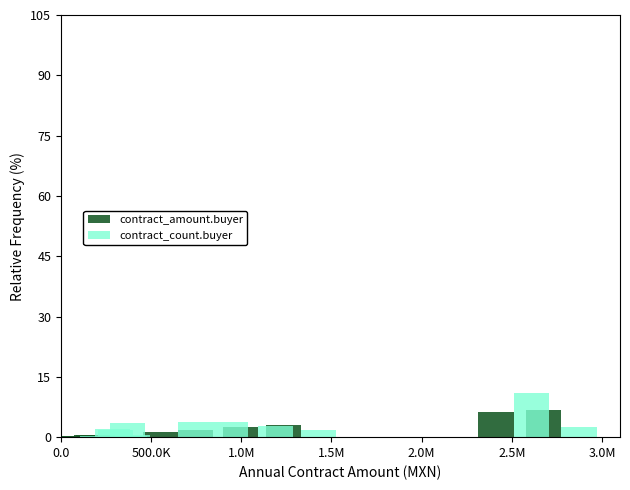

What is the value of the contract_count.buyer bar at the 9th from the left?

1.7